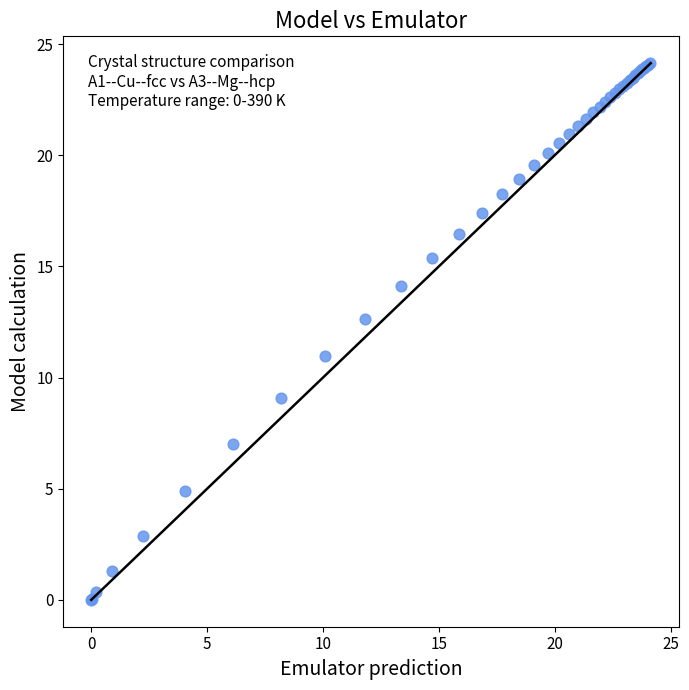

What Y value in the scatter plot is closest to 12?

12.6